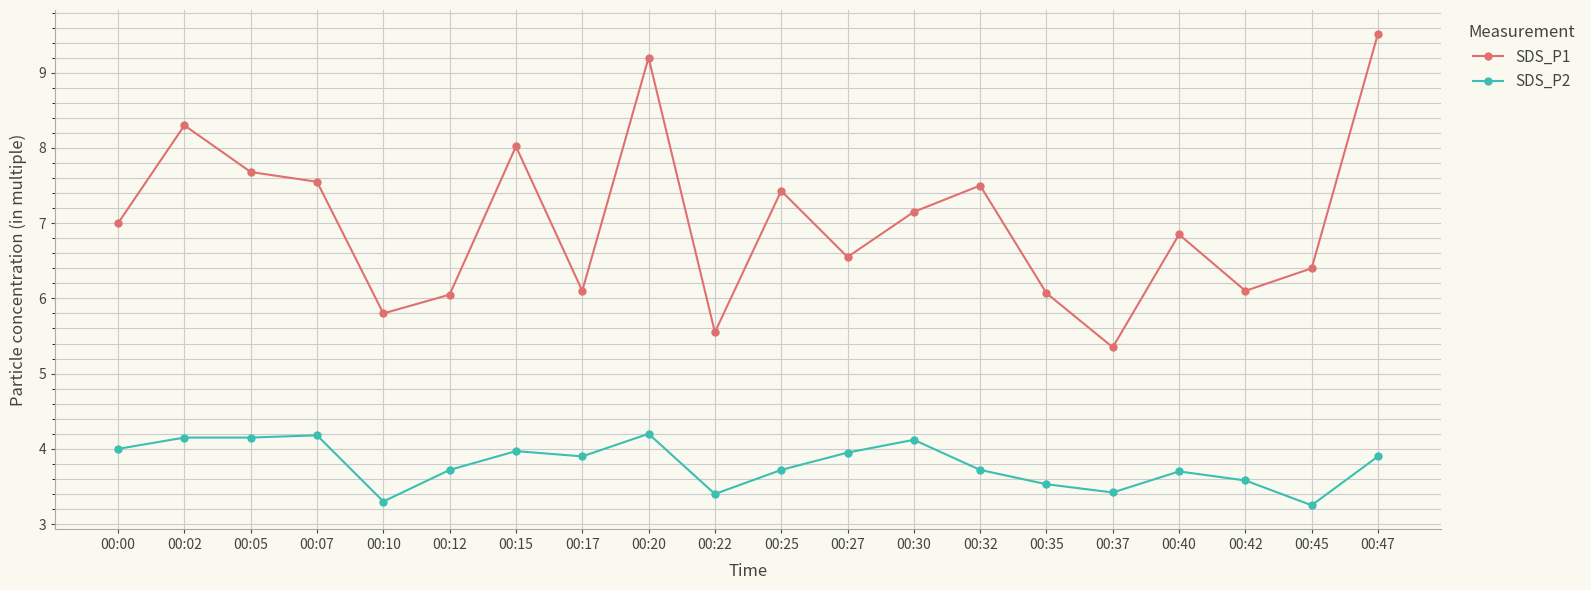

True or false: SDS_P1 and SDS_P2 cross at least once.

False